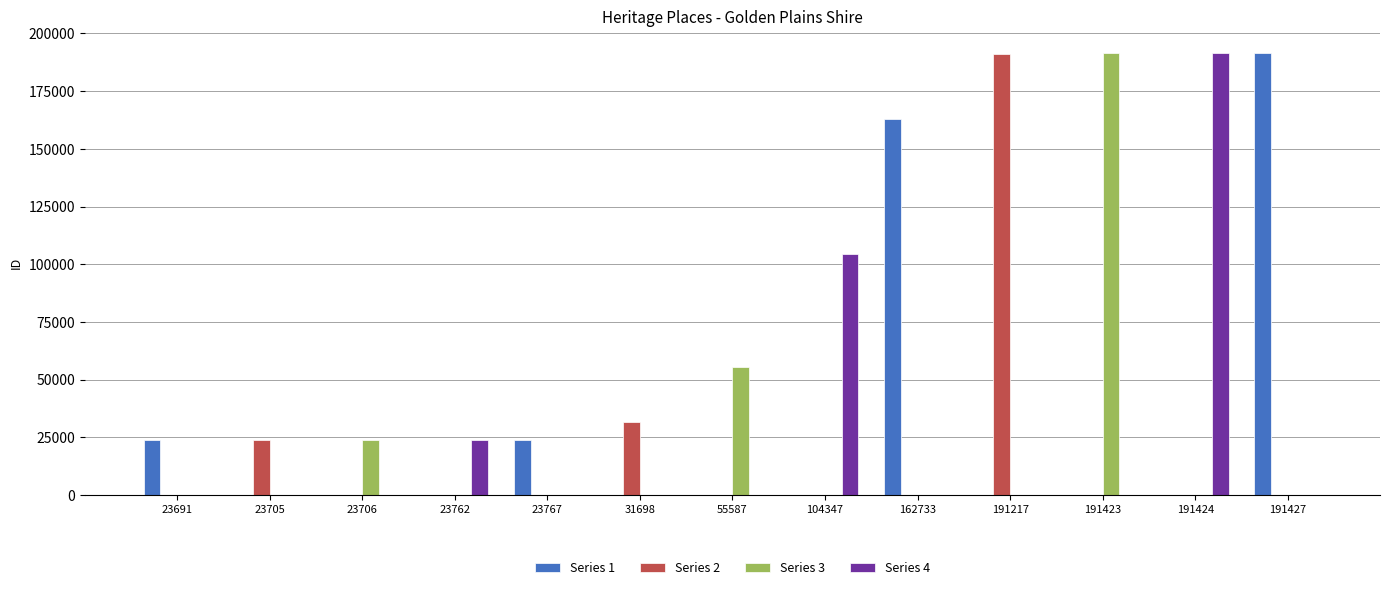

Which series changed the most between 31698 and 162733?

Series 1